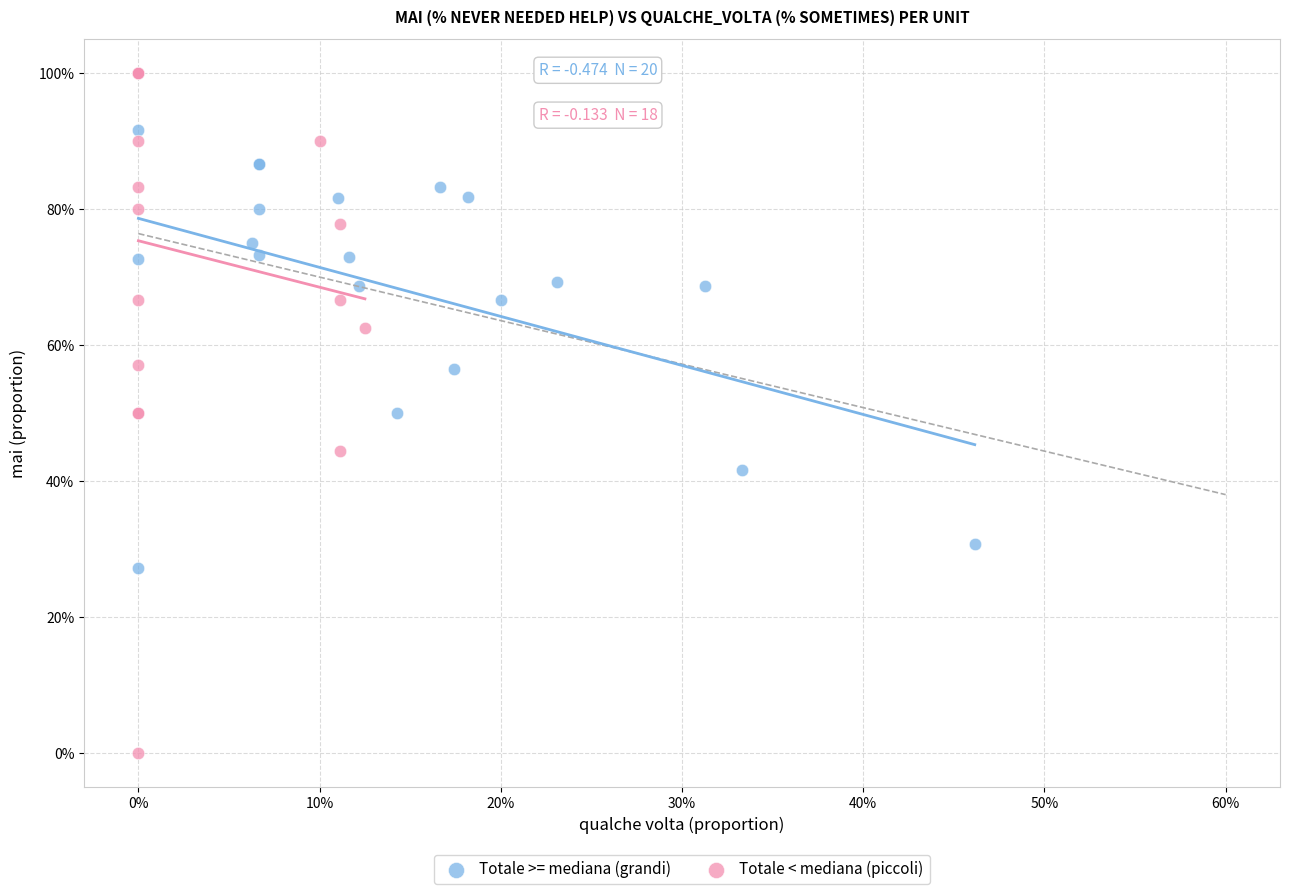

What are all the series names shown in the legend?

Totale >= mediana (grandi), Totale < mediana (piccoli)